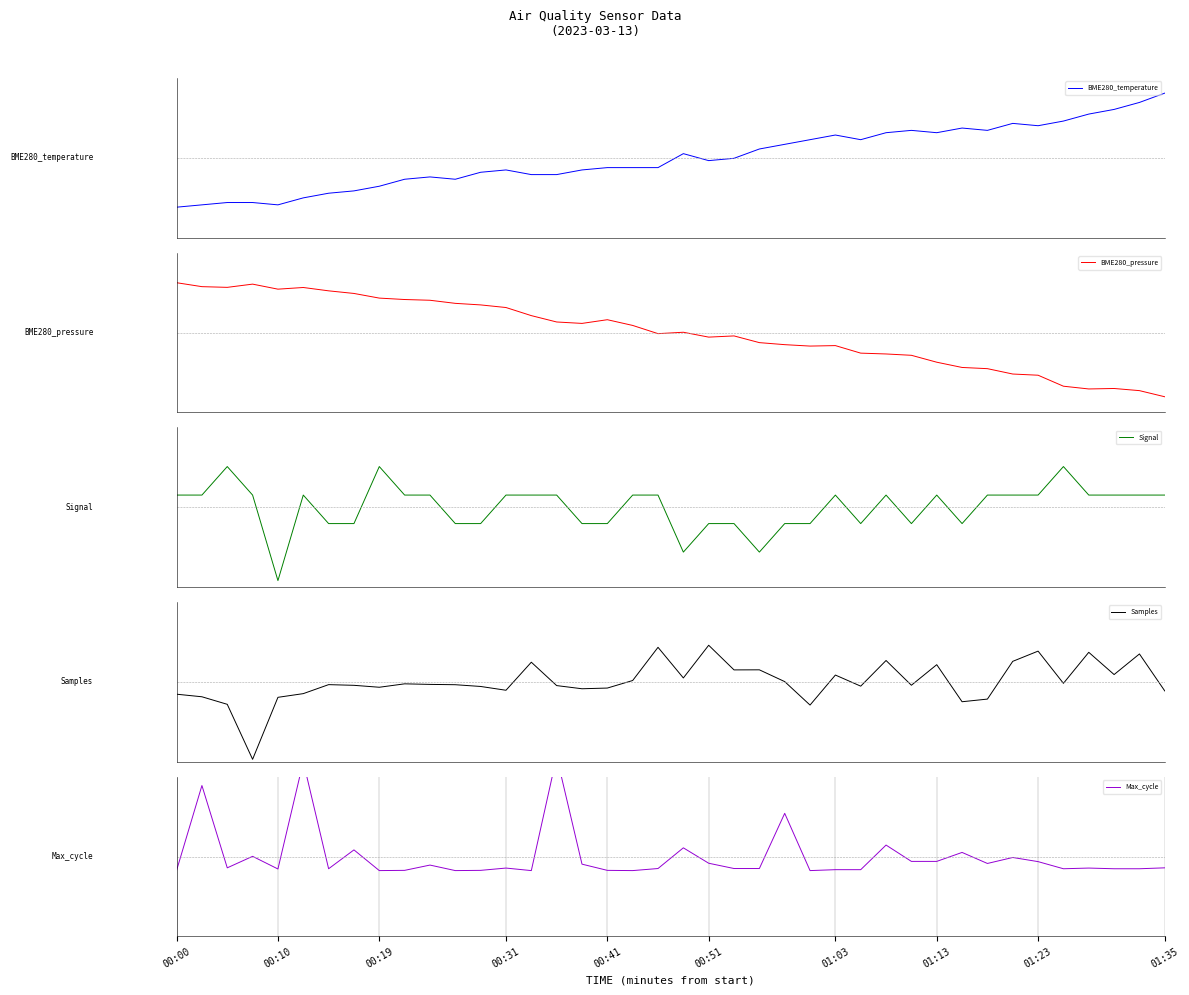

Reading left to right, what are all the values shown in this chart?

BME280_temperature: -0.4	-0.4	-0.4	-0.4	-0.4	-0.4	-0.3	-0.3	-0.2	-0.2	-0.2	-0.2	-0.1	-0.1	-0.1	-0.1	-0.1	-0.1	-0.1	-0.1	0.0	-0.0	-0.0	0.1	0.1	0.2	0.2	0.2	0.2	0.2	0.2	0.3	0.2	0.3	0.3	0.3	0.4	0.4	0.5	0.6
BME280_pressure: 0.4	0.4	0.4	0.4	0.4	0.4	0.4	0.3	0.3	0.3	0.3	0.3	0.2	0.2	0.1	0.1	0.1	0.1	0.1	-0.0	0.0	-0.0	-0.0	-0.1	-0.1	-0.1	-0.1	-0.2	-0.2	-0.2	-0.3	-0.3	-0.3	-0.4	-0.4	-0.5	-0.5	-0.5	-0.5	-0.6
Signal: 0.1	0.1	0.4	0.1	-0.6	0.1	-0.1	-0.1	0.4	0.1	0.1	-0.1	-0.1	0.1	0.1	0.1	-0.1	-0.1	0.1	0.1	-0.4	-0.1	-0.1	-0.4	-0.1	-0.1	0.1	-0.1	0.1	-0.1	0.1	-0.1	0.1	0.1	0.1	0.4	0.1	0.1	0.1	0.1
Samples: -0.1	-0.1	-0.2	-0.7	-0.1	-0.1	-0.0	-0.0	-0.0	-0.0	-0.0	-0.0	-0.0	-0.1	0.2	-0.0	-0.1	-0.1	0.0	0.3	0.0	0.3	0.1	0.1	0.0	-0.2	0.1	-0.0	0.2	-0.0	0.2	-0.2	-0.2	0.2	0.3	-0.0	0.3	0.1	0.2	-0.1
Max_cycle: -0.1	0.6	-0.1	0.0	-0.1	0.8	-0.1	0.1	-0.1	-0.1	-0.1	-0.1	-0.1	-0.1	-0.1	0.9	-0.1	-0.1	-0.1	-0.1	0.1	-0.1	-0.1	-0.1	0.4	-0.1	-0.1	-0.1	0.1	-0.0	-0.0	0.0	-0.1	-0.0	-0.0	-0.1	-0.1	-0.1	-0.1	-0.1